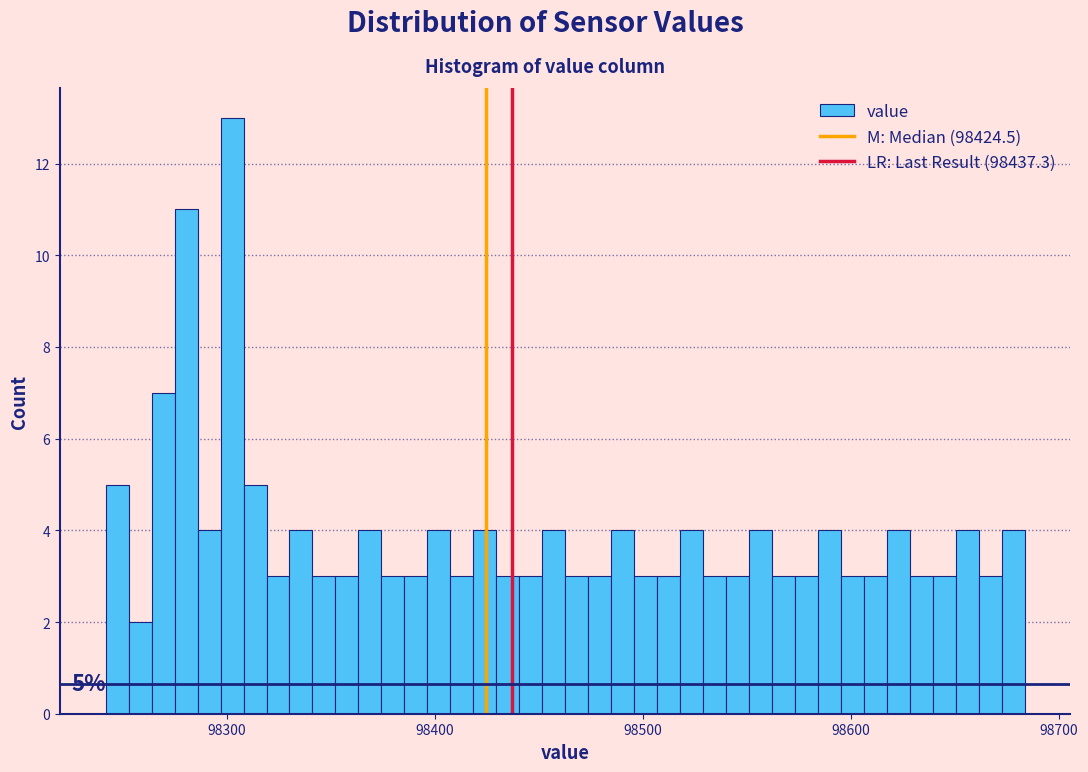

Read against the x-axis, roughly where is the centre of the tallest bar?

98300